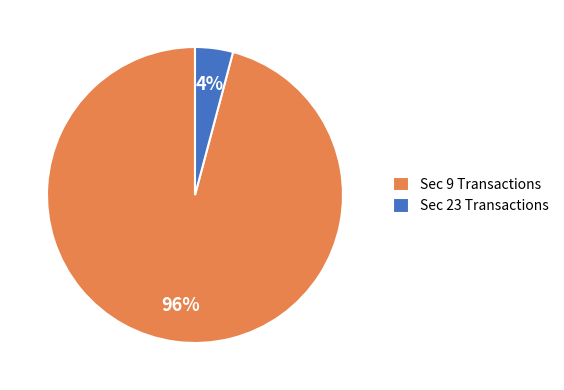

Which category has the smallest portion of the pie?

Sec 23 Transactions